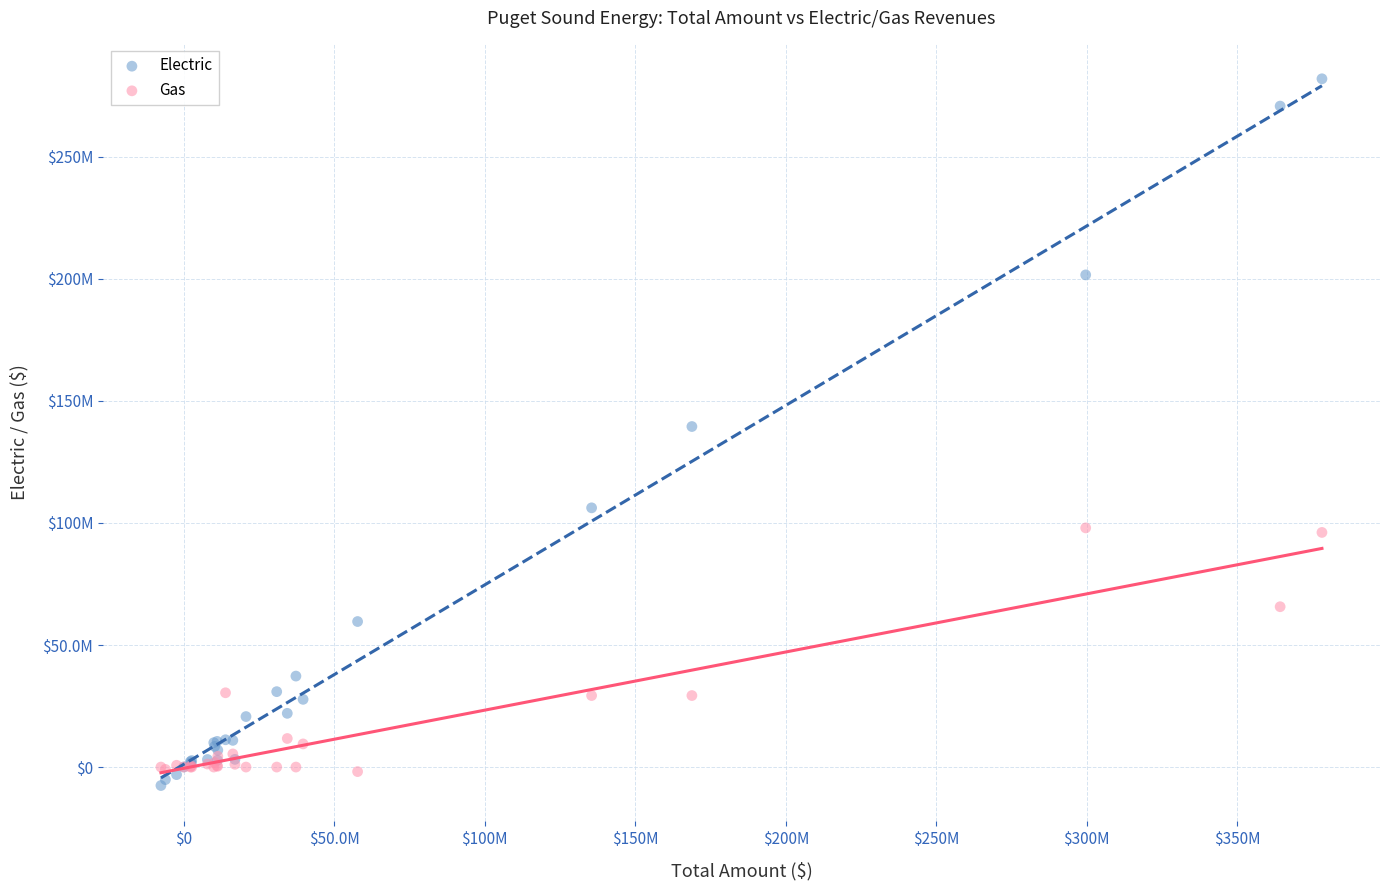

What are all the series names shown in the legend?

Electric, Gas